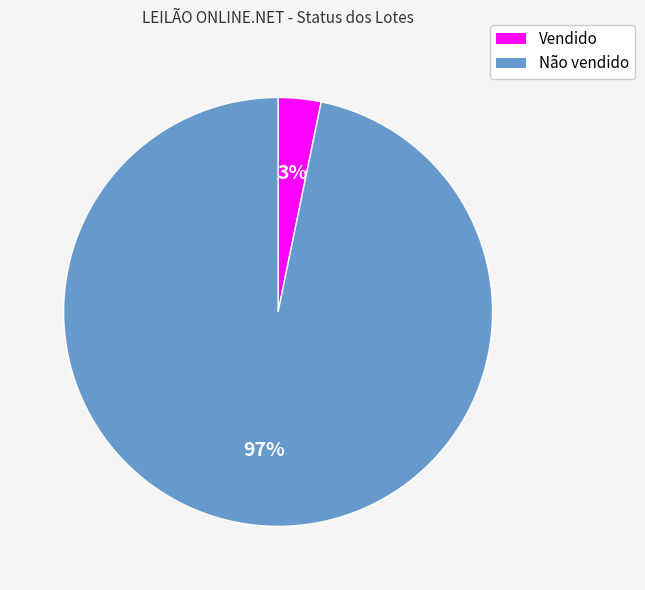

Between Não vendido and Vendido, which is larger?

Não vendido